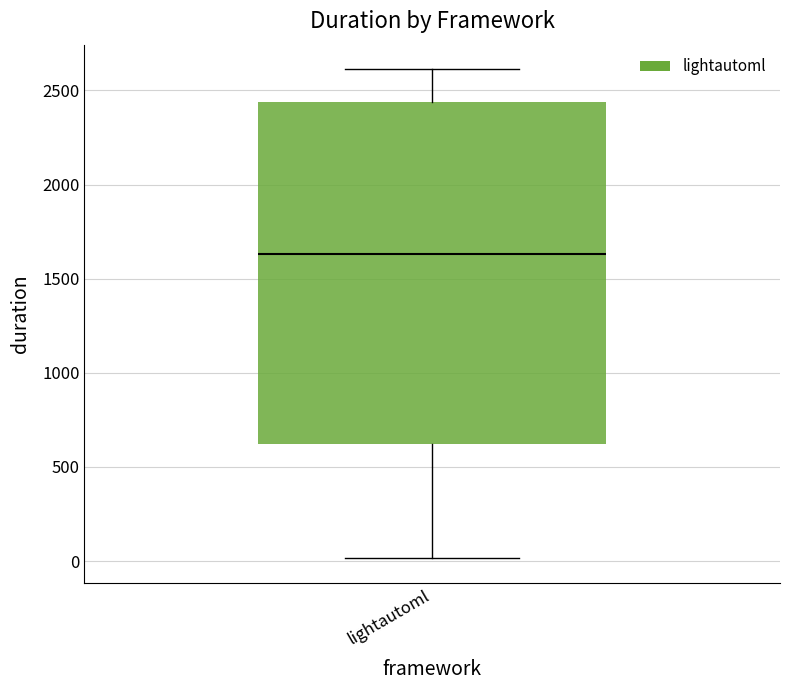

Read this box plot against the y-axis: the position of the median line, the range covered by the box, and the ends of both whiskers. The values are not printed on the chart, so give them approximately, as read against the axis.

median 1650, box 600 to 2450, whiskers 0 to 2600